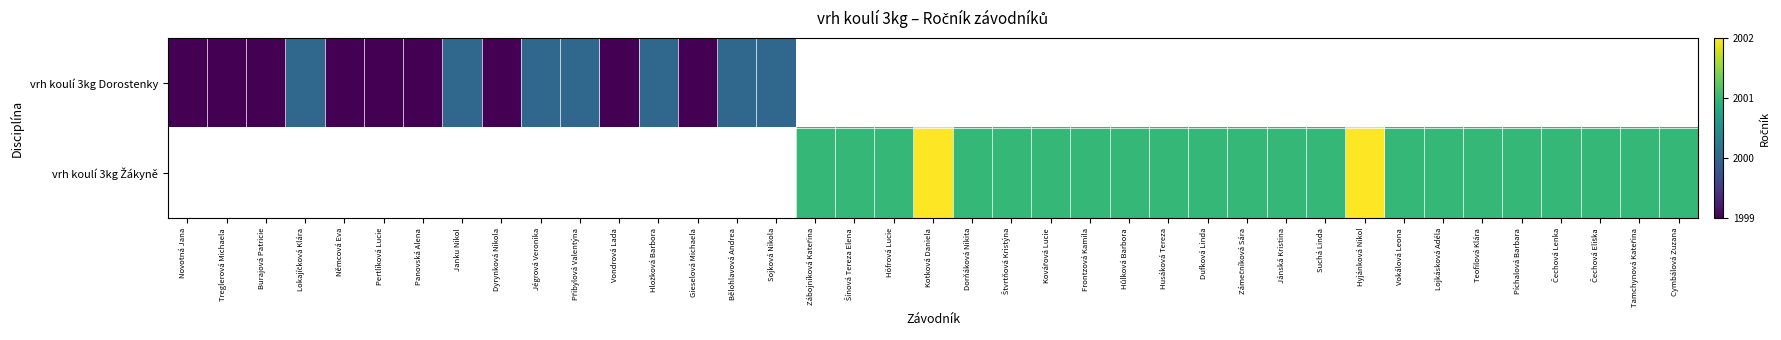

What is the maximum value for vrh koulí 3kg Dorostenky?

2000.0